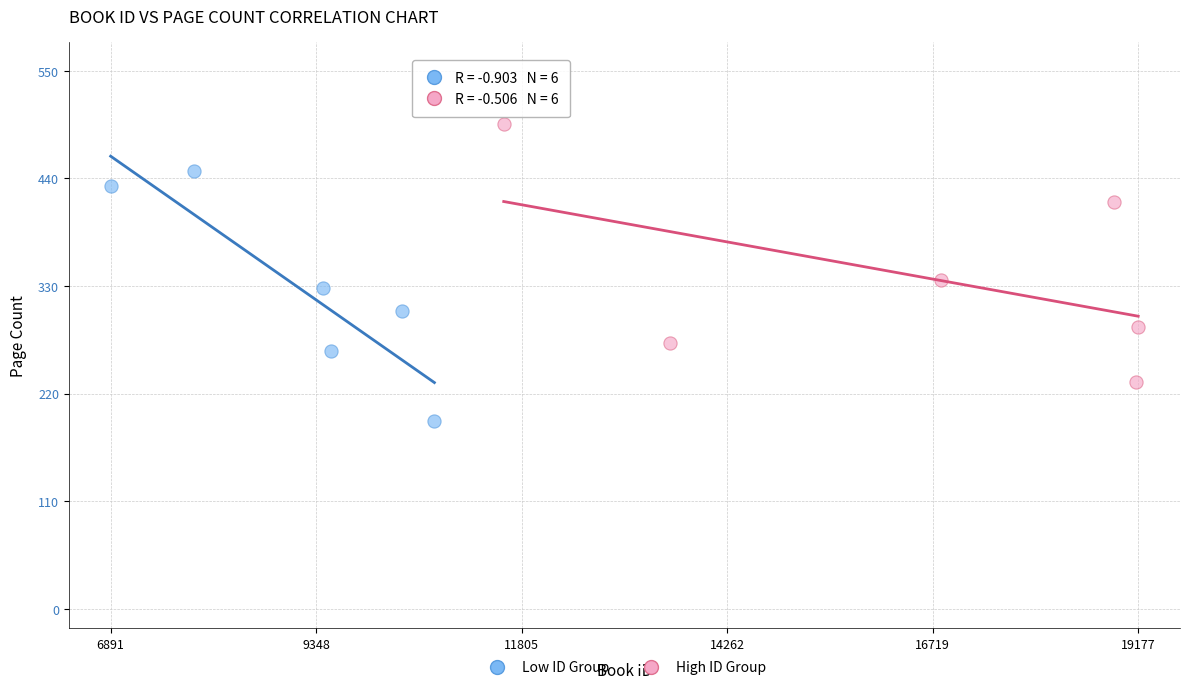

Which series contains the highest Y value?

High ID Group